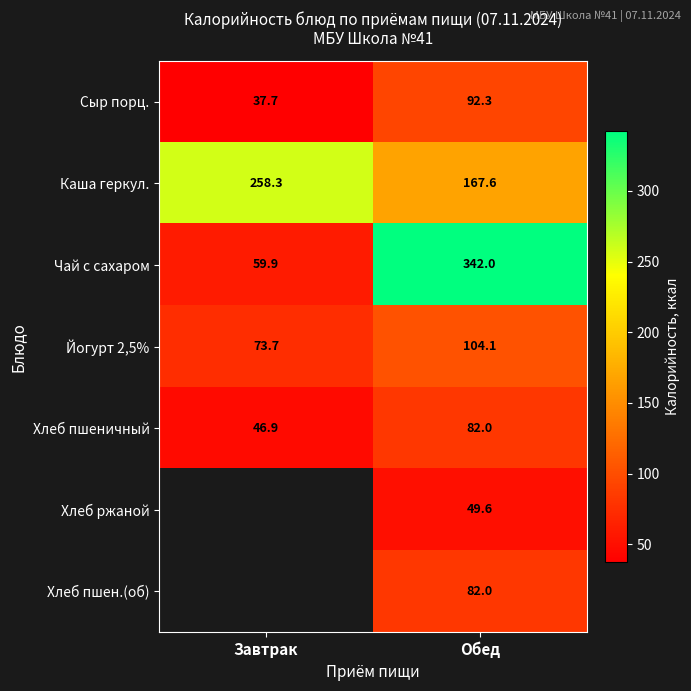

At how many categories does at least one series exceed 87?

2